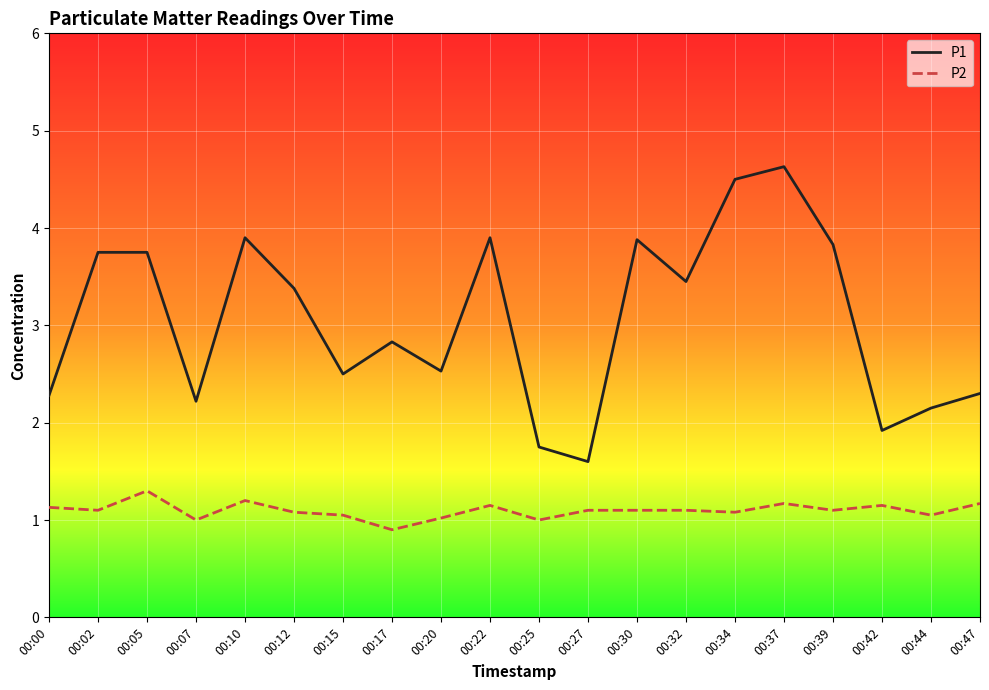

How many lines are shown in the chart?

2